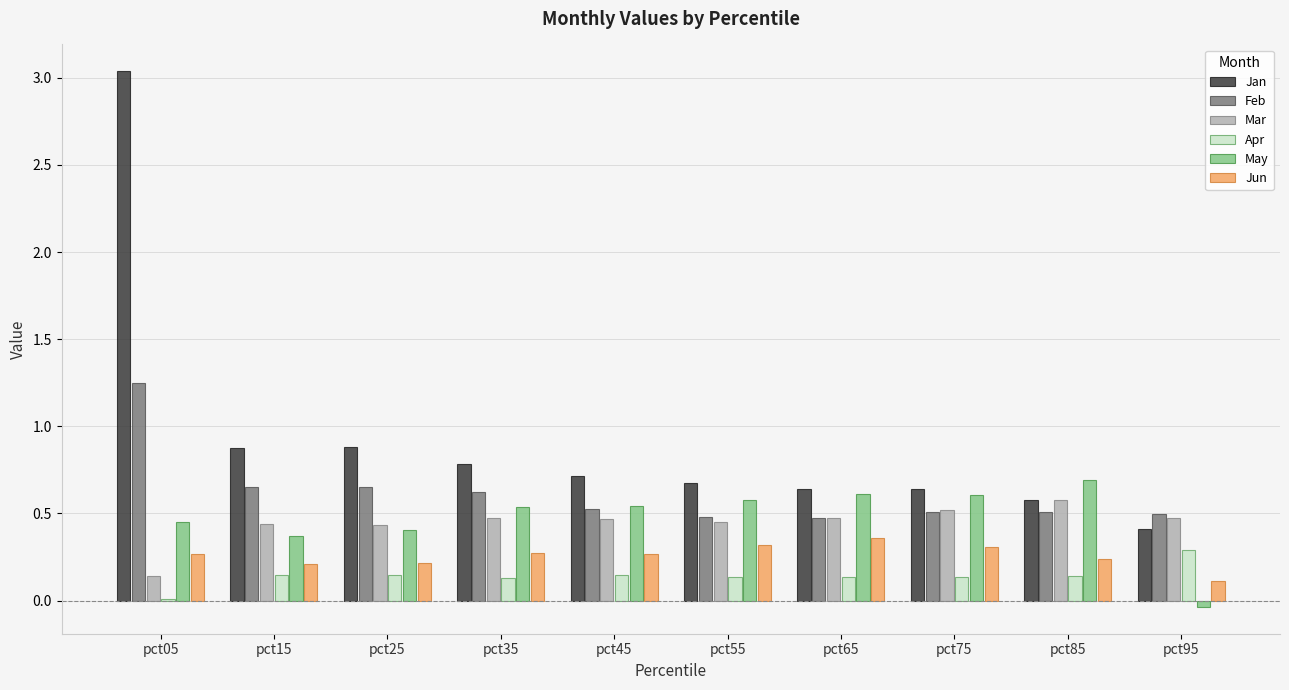

True or false: Mar has a value of 0.7 at pct25.

False